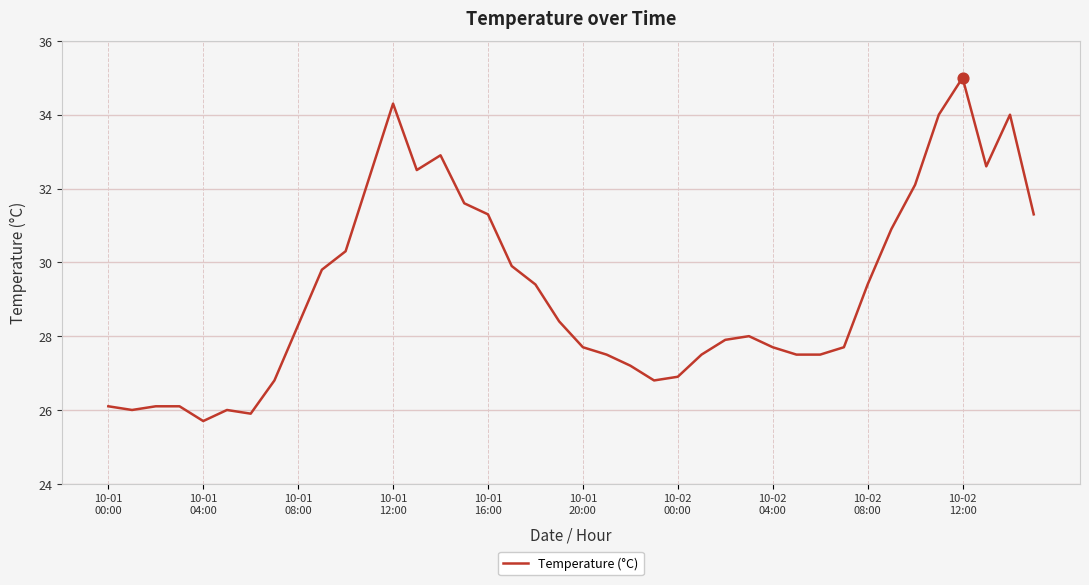

What is the difference between the maximum and minimum values?

9.3